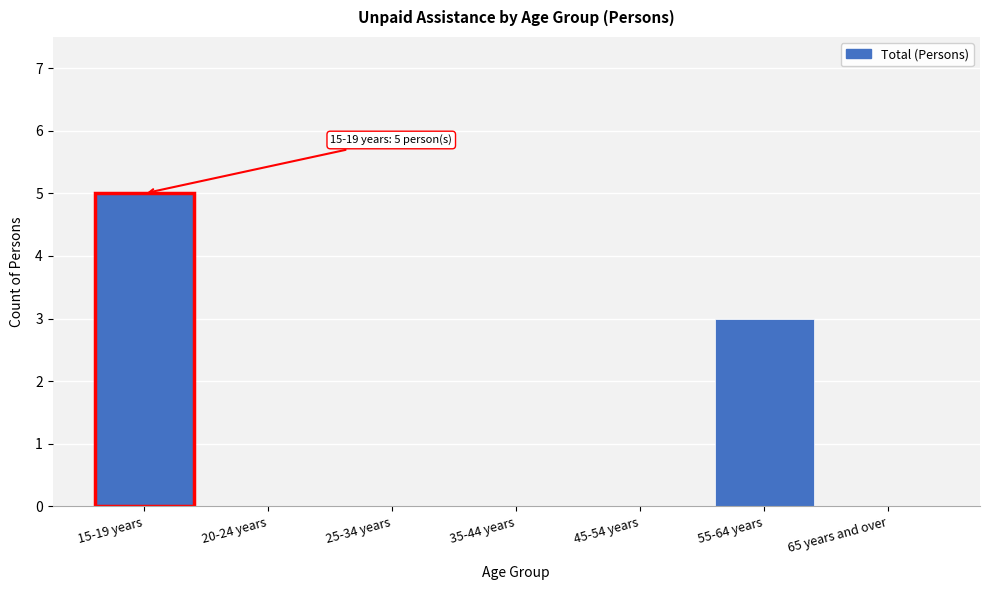

Reading right to left, transcribe all the data shown in this chart.

65 years and over=0	55-64 years=3	45-54 years=0	35-44 years=0	25-34 years=0	20-24 years=0	15-19 years=5